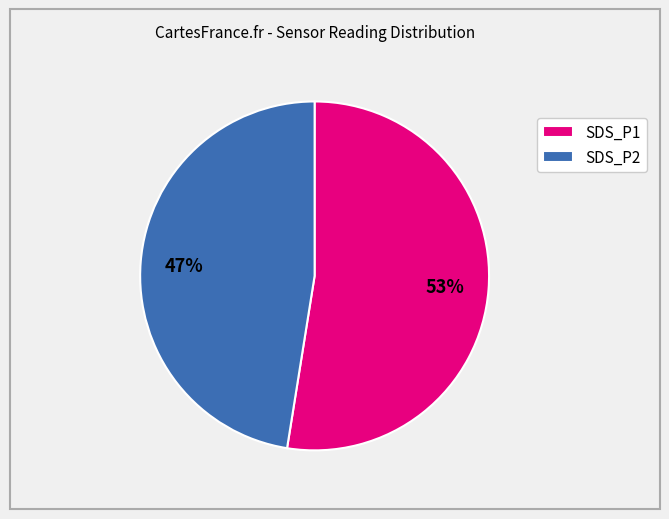

Which category has the smallest portion of the pie?

SDS_P2